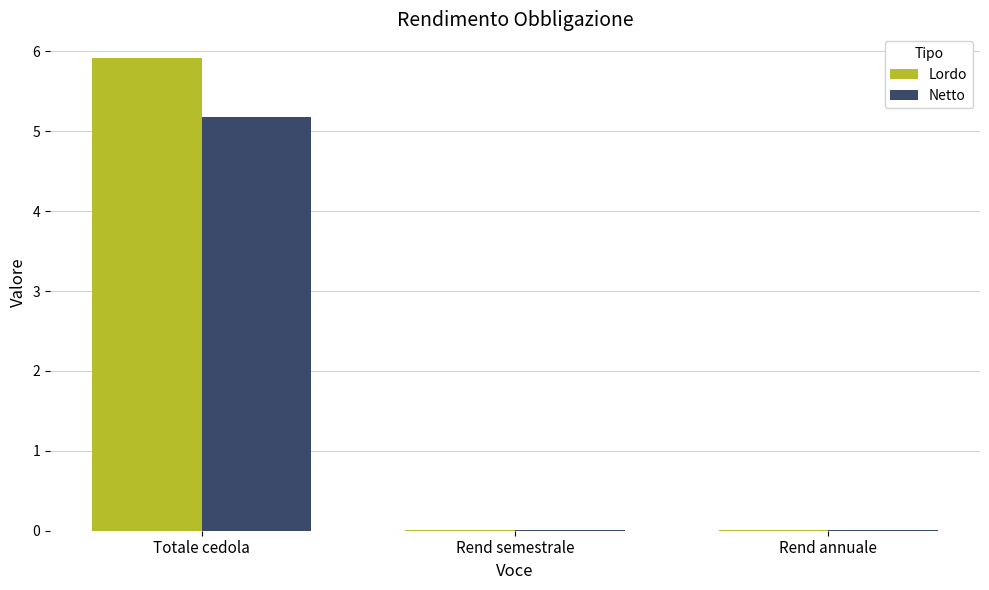

Which category has the highest value across all series?

Totale cedola